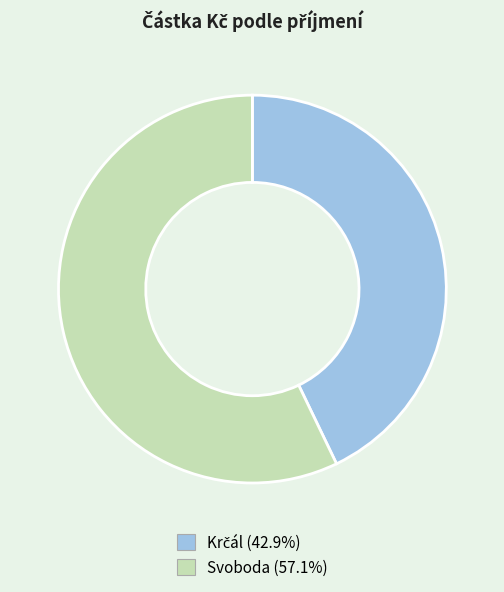

Does any single category account for the majority?

Yes